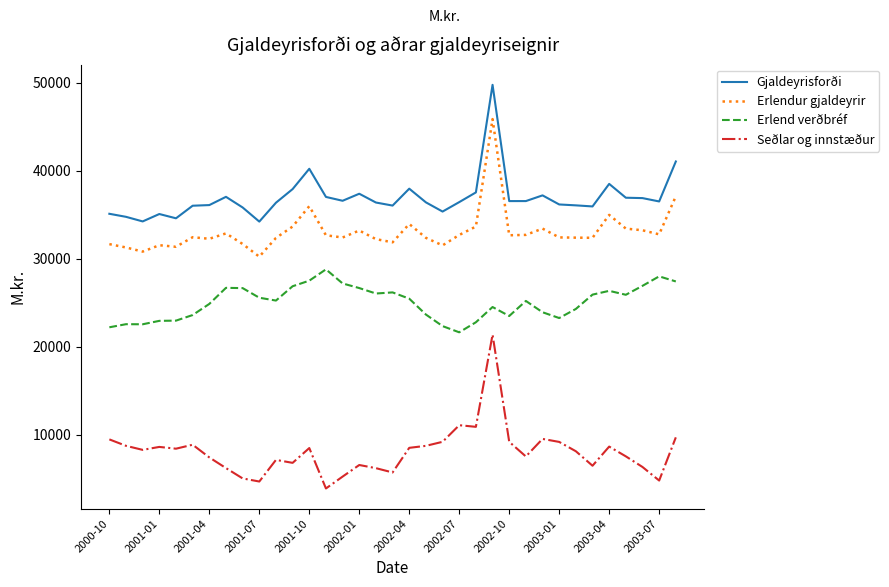

True or false: Gjaldeyrisforði and Erlend verðbréf intersect in this chart.

False